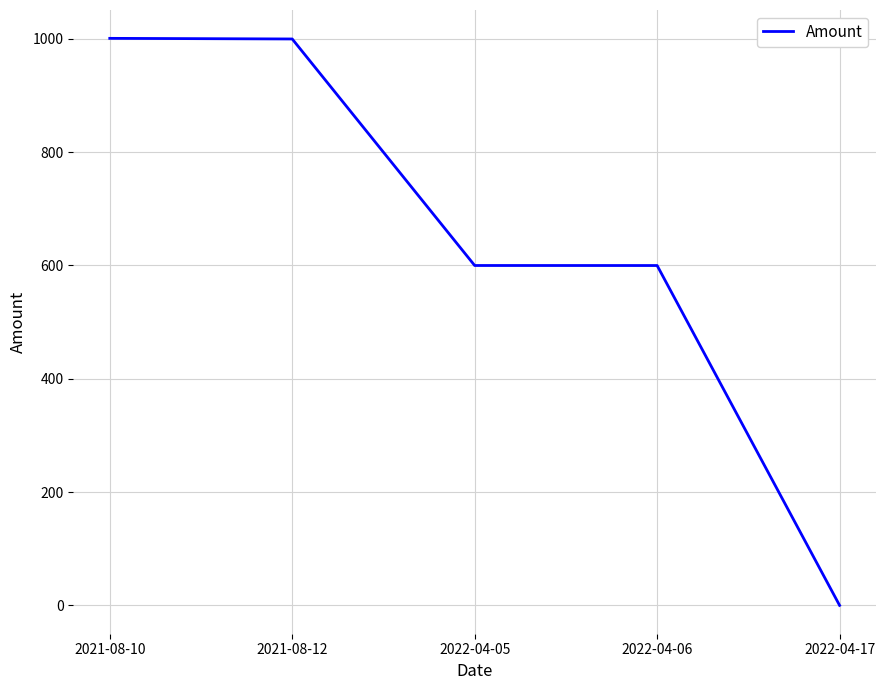

How many values are below 600?

2